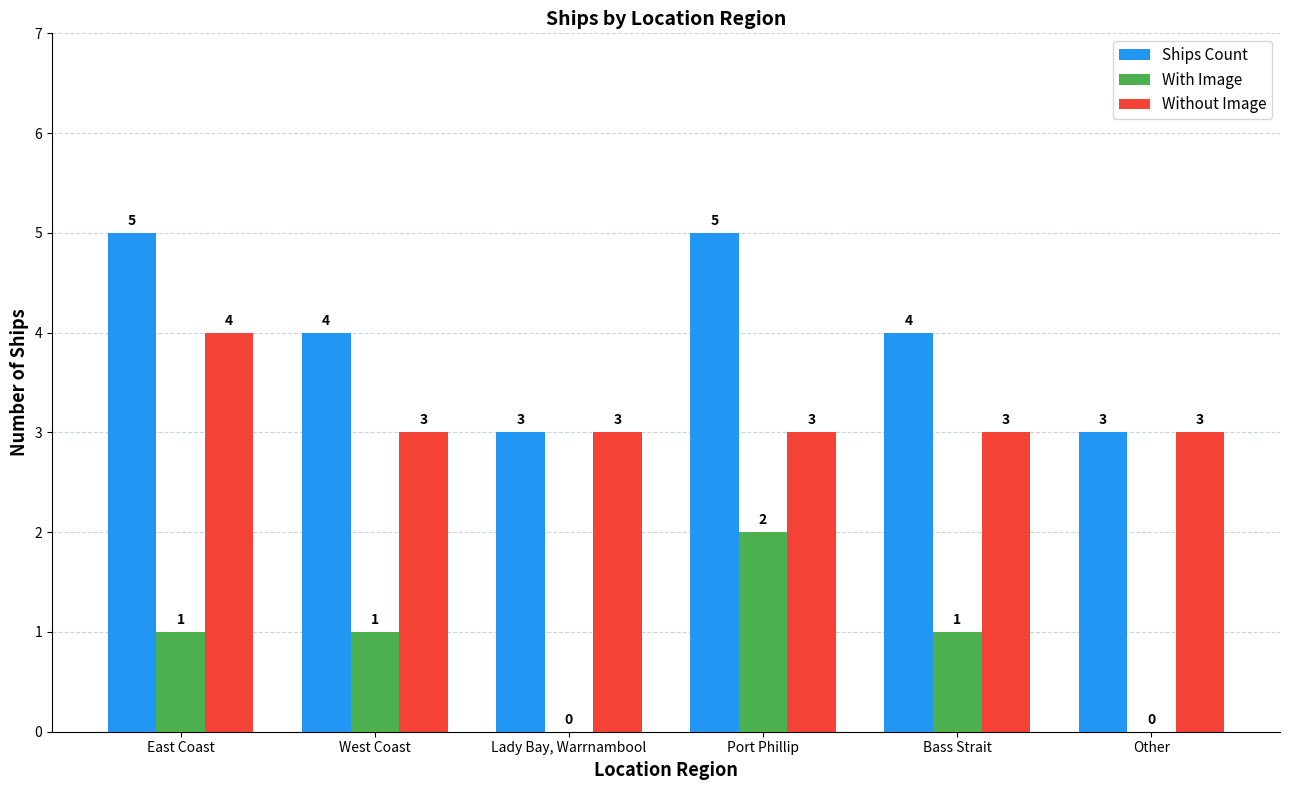

Are the bars grouped side by side (vs. stacked)?

Yes